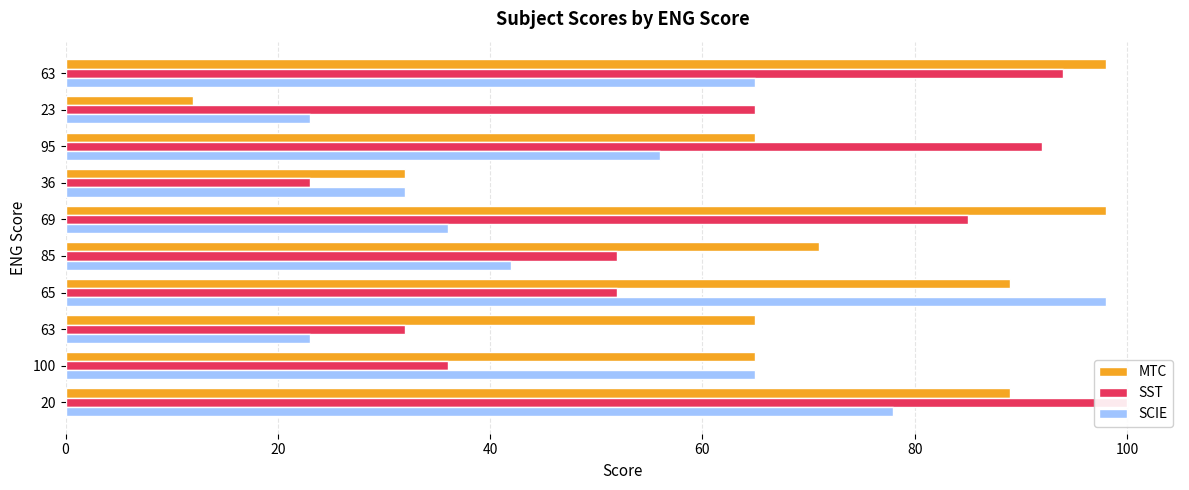

What is the average value of the MTC series?

68